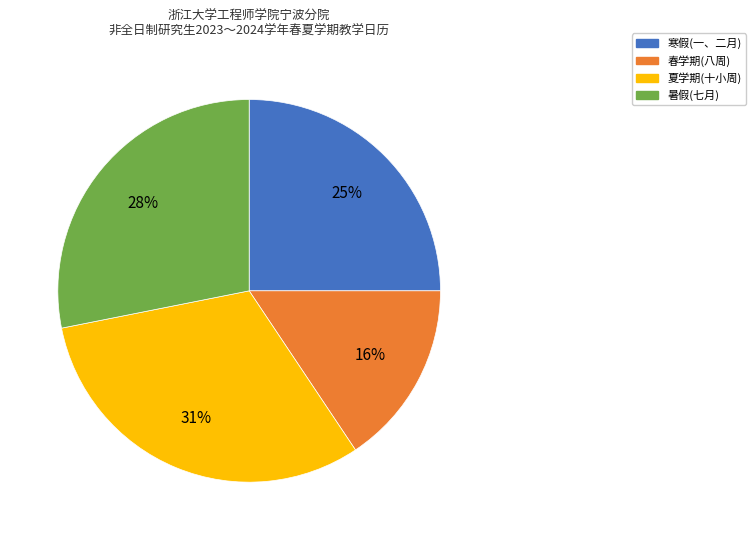

Which has a higher value, 春学期 or 寒假?

寒假